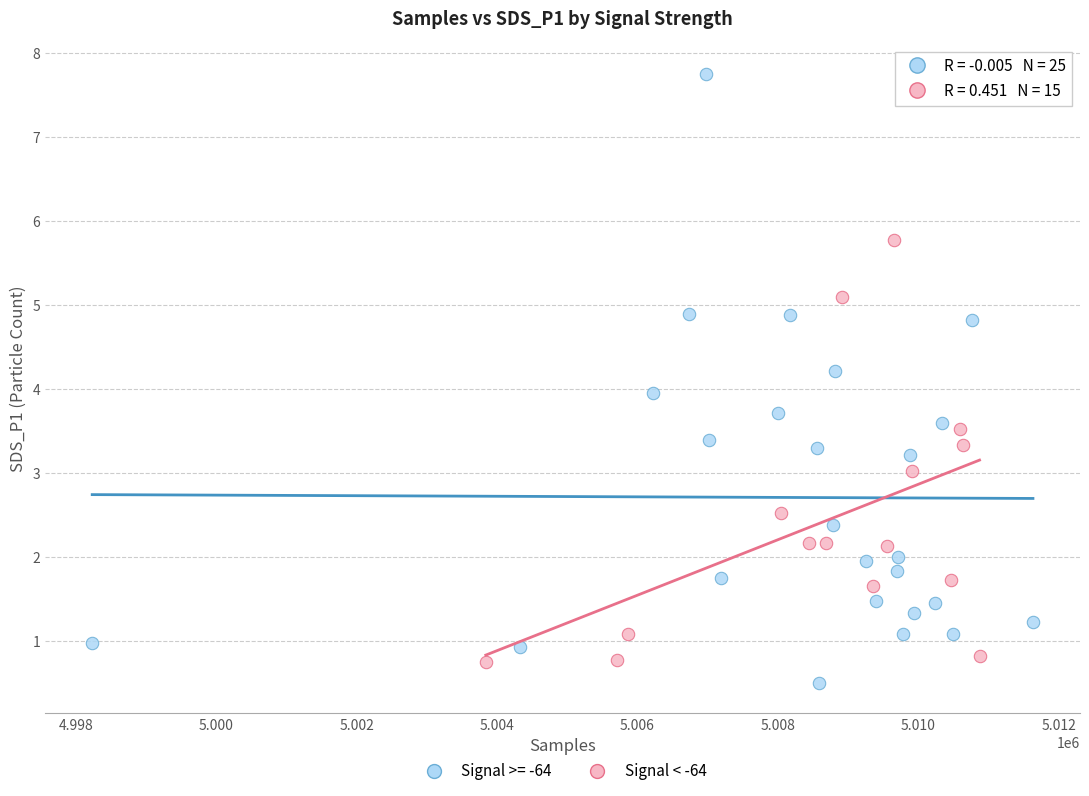

Which series contains the highest Y value?

Signal >= -64